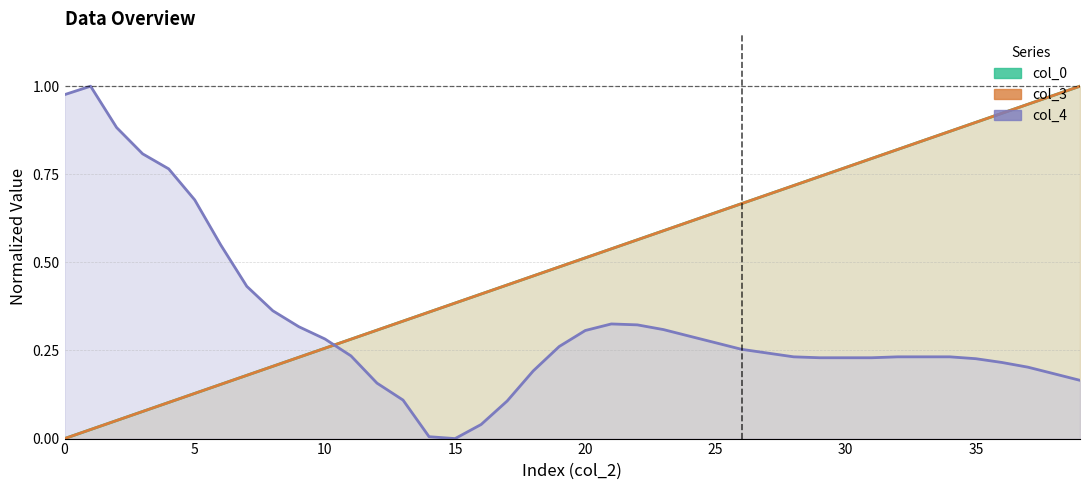

Reading left to right, transcribe all the data shown in this chart.

col_0: 0.0	0.0	0.1	0.1	0.1	0.1	0.2	0.2	0.2	0.2	0.3	0.3	0.3	0.3	0.4	0.4	0.4	0.4	0.5	0.5	0.5	0.5	0.6	0.6	0.6	0.6	0.7	0.7	0.7	0.7	0.8	0.8	0.8	0.8	0.9	0.9	0.9	0.9	1.0	1.0
col_3: 0.0	0.0	0.1	0.1	0.1	0.1	0.2	0.2	0.2	0.2	0.3	0.3	0.3	0.3	0.4	0.4	0.4	0.4	0.5	0.5	0.5	0.5	0.6	0.6	0.6	0.6	0.7	0.7	0.7	0.7	0.8	0.8	0.8	0.8	0.9	0.9	0.9	0.9	1.0	1.0
col_4: 1.0	1.0	0.9	0.8	0.8	0.7	0.5	0.4	0.4	0.3	0.3	0.2	0.2	0.1	0.0	0.0	0.0	0.1	0.2	0.3	0.3	0.3	0.3	0.3	0.3	0.3	0.3	0.2	0.2	0.2	0.2	0.2	0.2	0.2	0.2	0.2	0.2	0.2	0.2	0.2